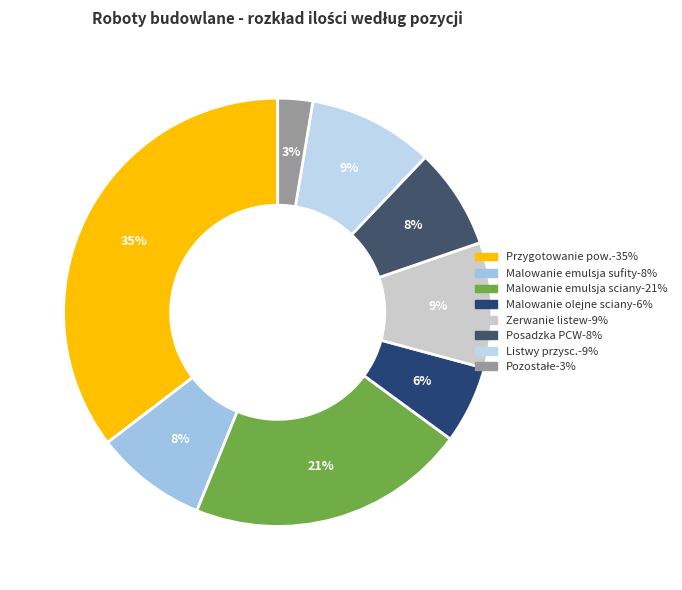

Count the number of slices in the pie.

8